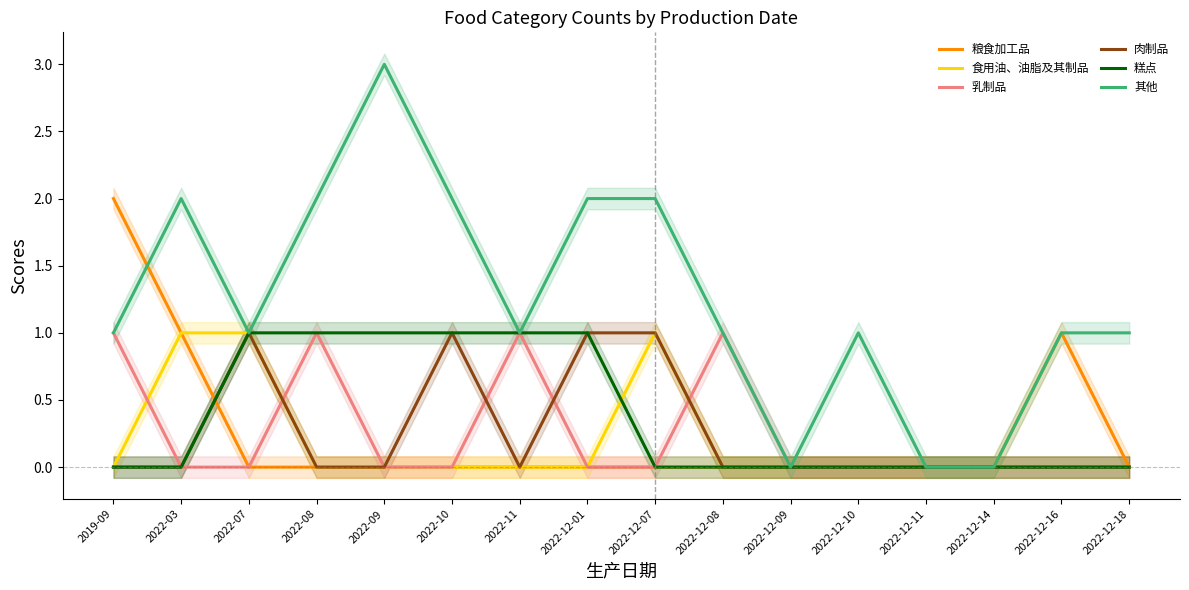

List the labels in order of 食用油、油脂及其制品 value, largest first.

2022-03, 2022-07, 2022-12-07, 2019-09, 2022-08, 2022-09, 2022-10, 2022-11, 2022-12-01, 2022-12-08, 2022-12-09, 2022-12-10, 2022-12-11, 2022-12-14, 2022-12-16, 2022-12-18